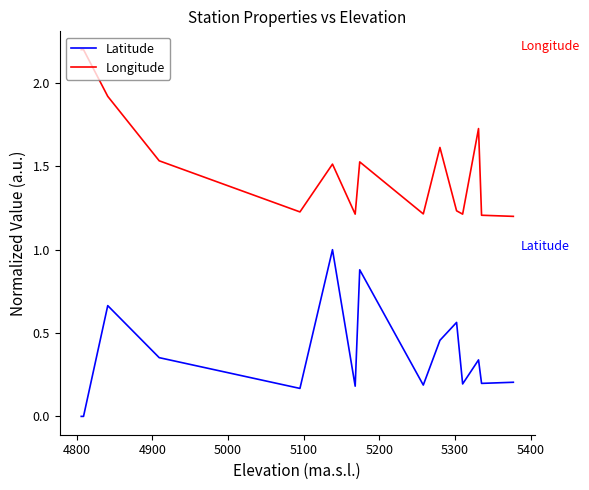

Does the chart display data point markers on the line(s)?

No